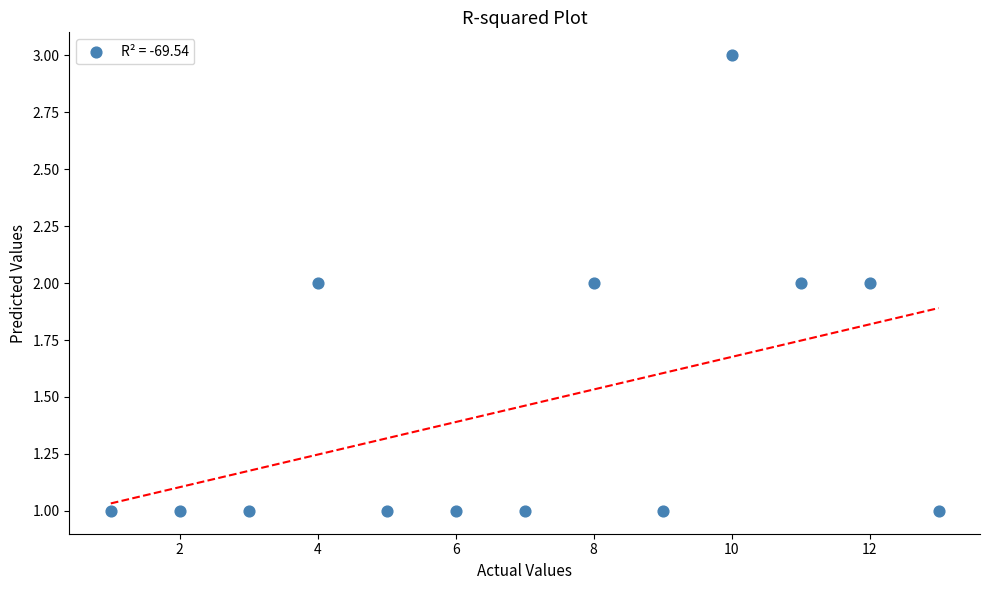

What is the range of X values (max minus min)?

12